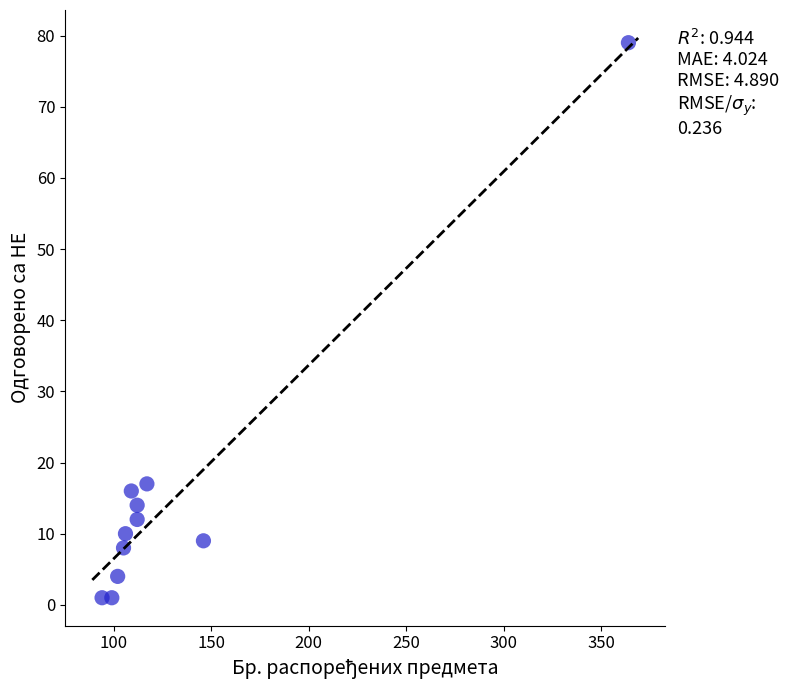

What is the range of Y values (max minus min)?

78